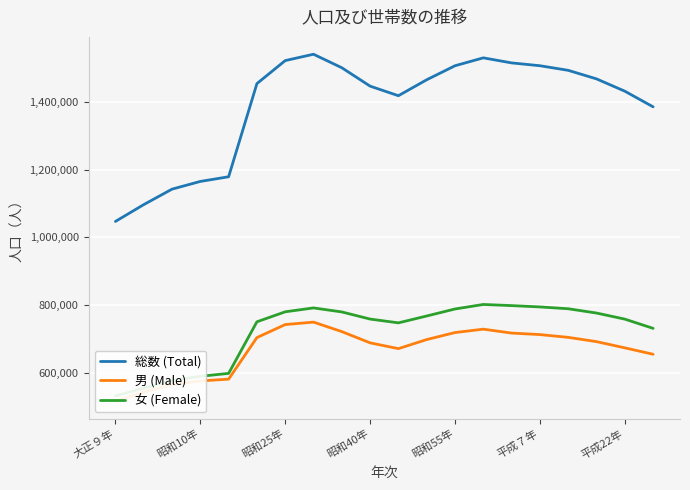

At which category does the chart reach its minimum across all series?

大正９年